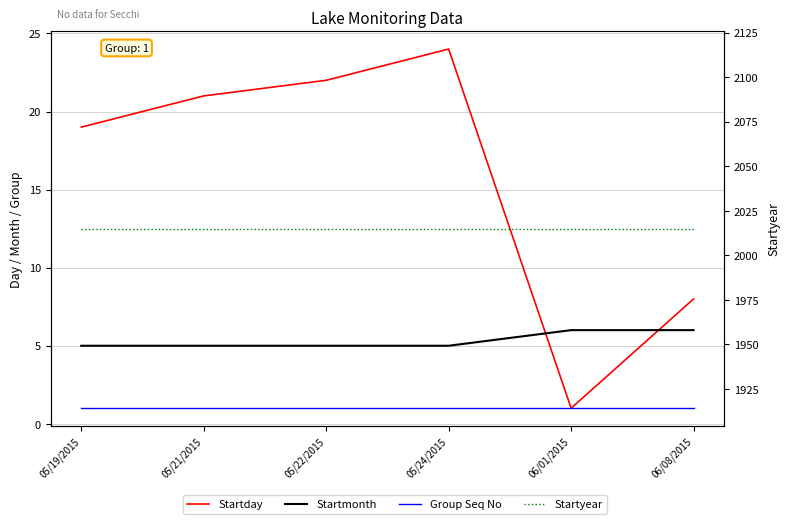

How many categories are shown in the chart?

6